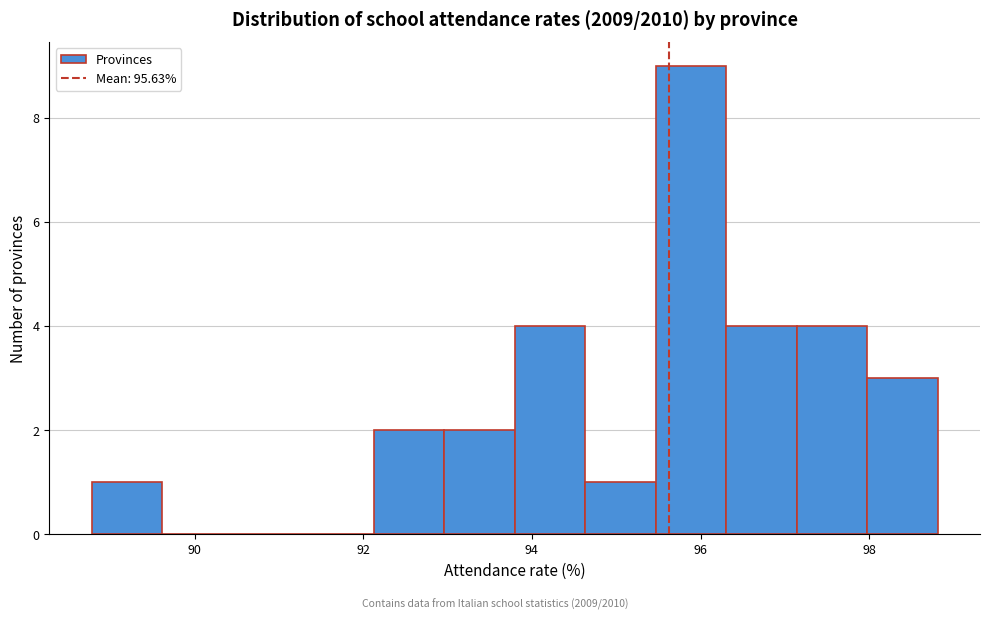

Over which range of the x-axis is the bar tallest?

95.4 to 96.4